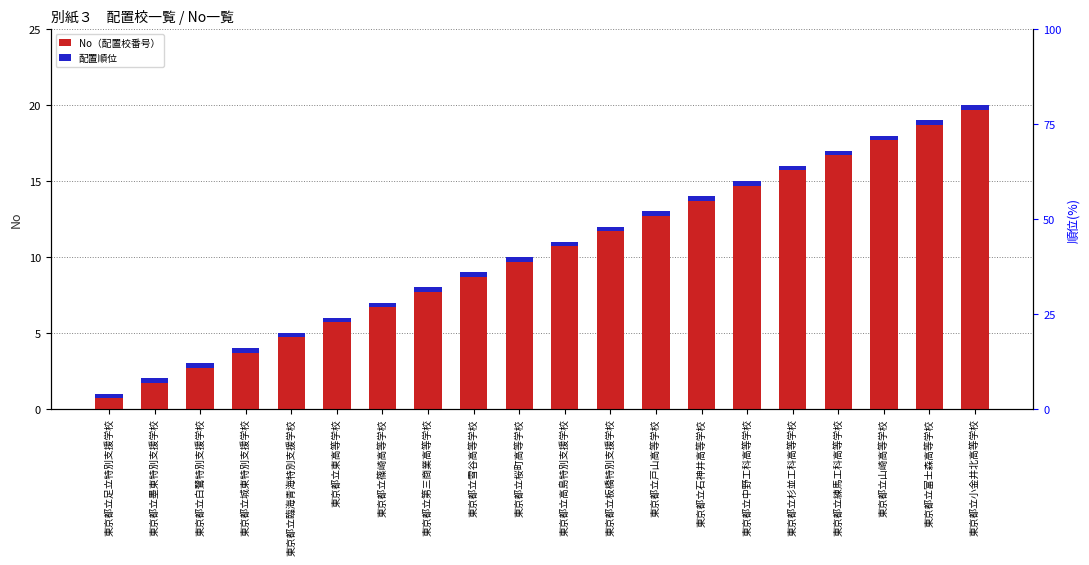

How many groups of bars are there?

20